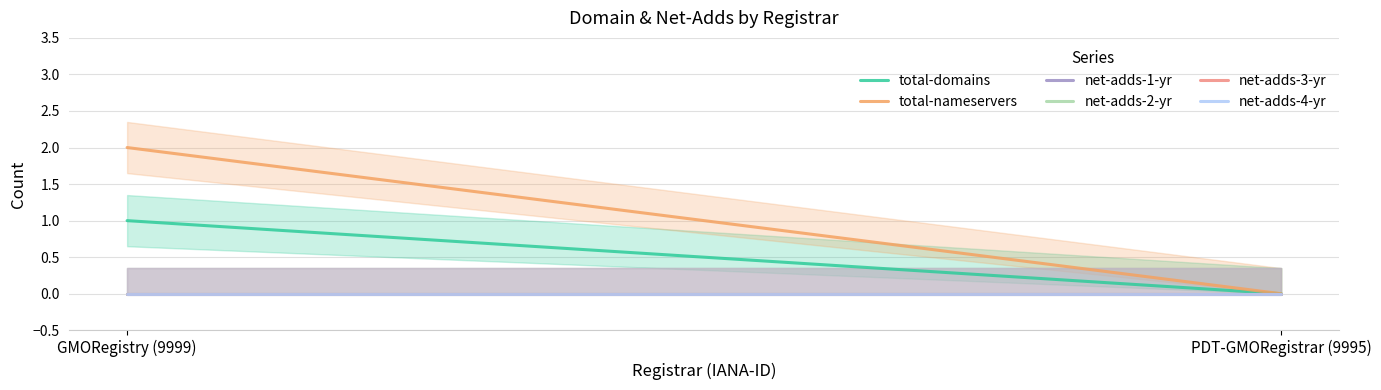

What is the label of the 1st point from the right?

PDT-GMORegistrar (9995)